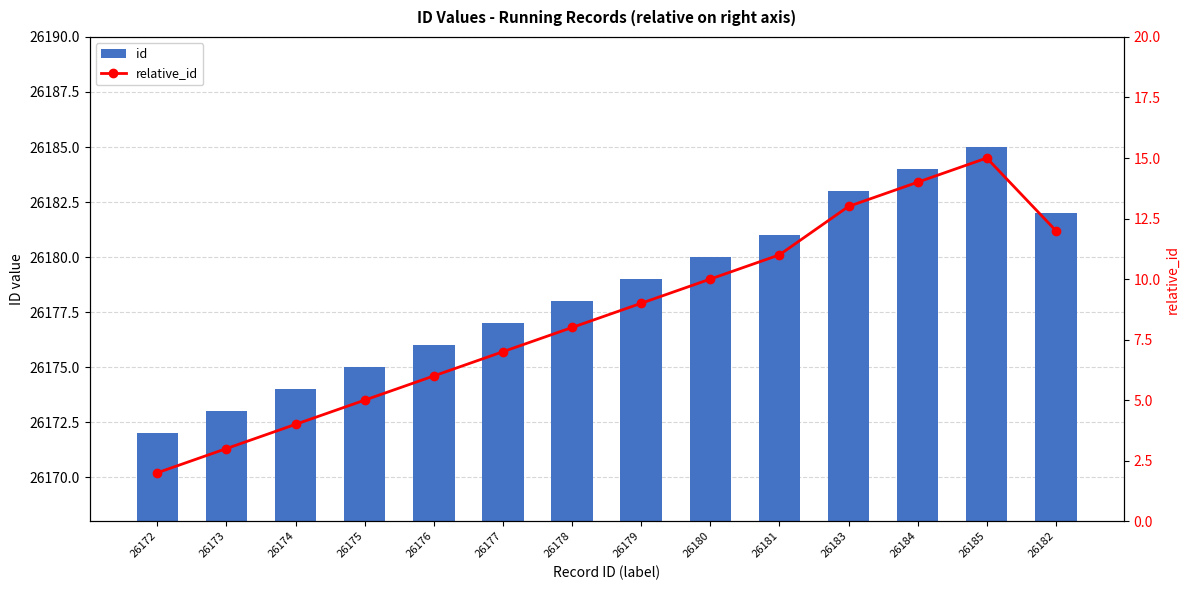

What is the total value across all series at 26184?

26198